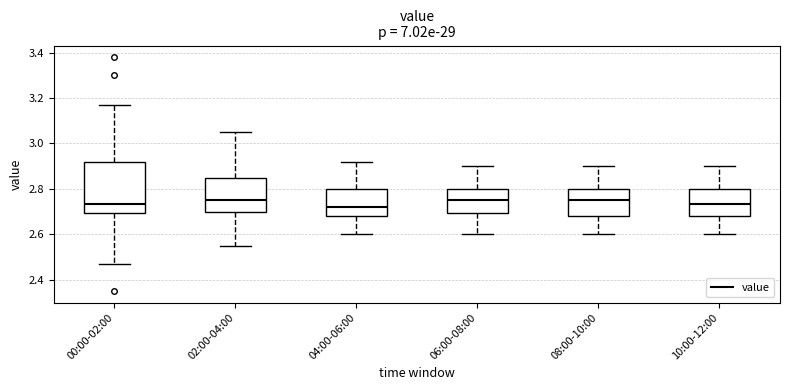

Where is the lower edge of the box for 08:00-10:00 on the y-axis? The values are not printed on the chart, so give them approximately, as read against the axis.

2.68